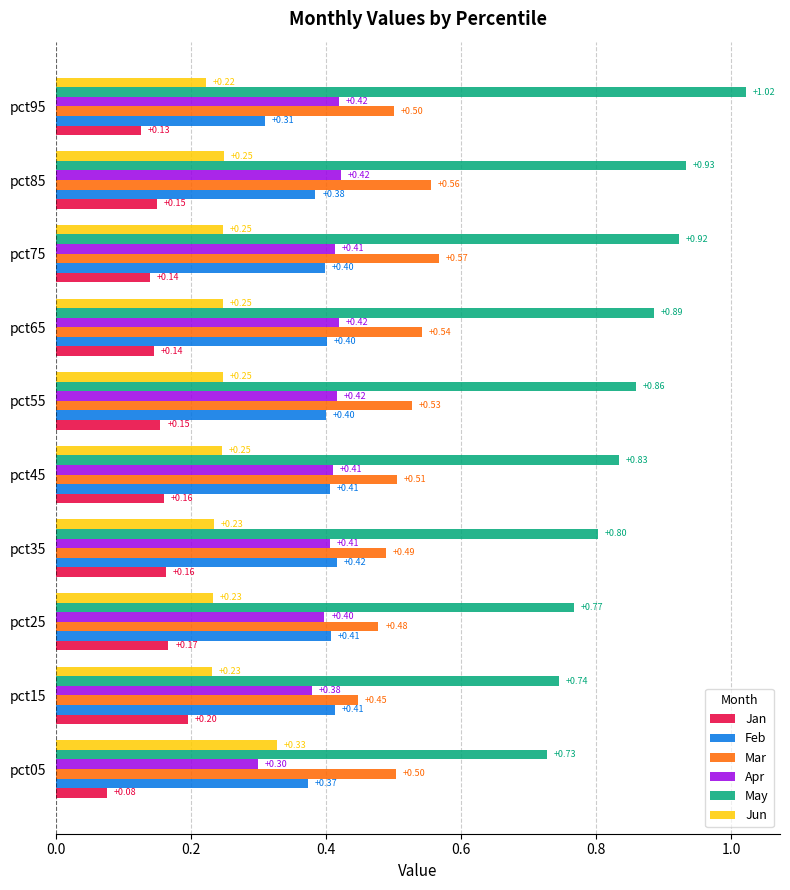

Rank the series at pct75 from lowest to highest value.

Jan, Jun, Feb, Apr, Mar, May